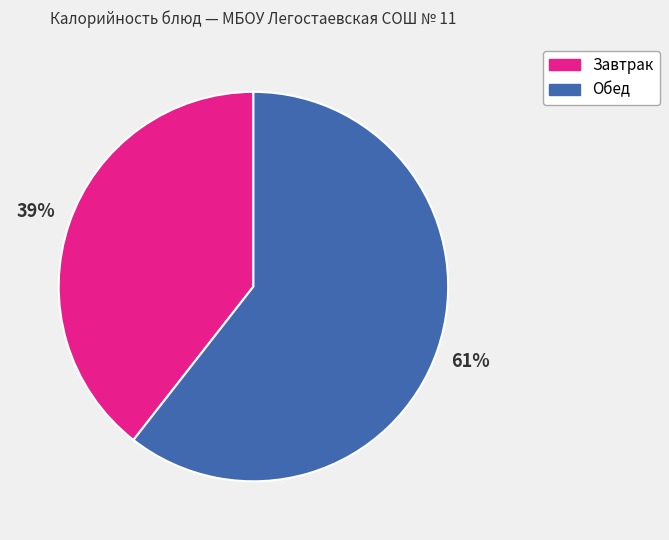

Which slice is the smallest?

Завтрак